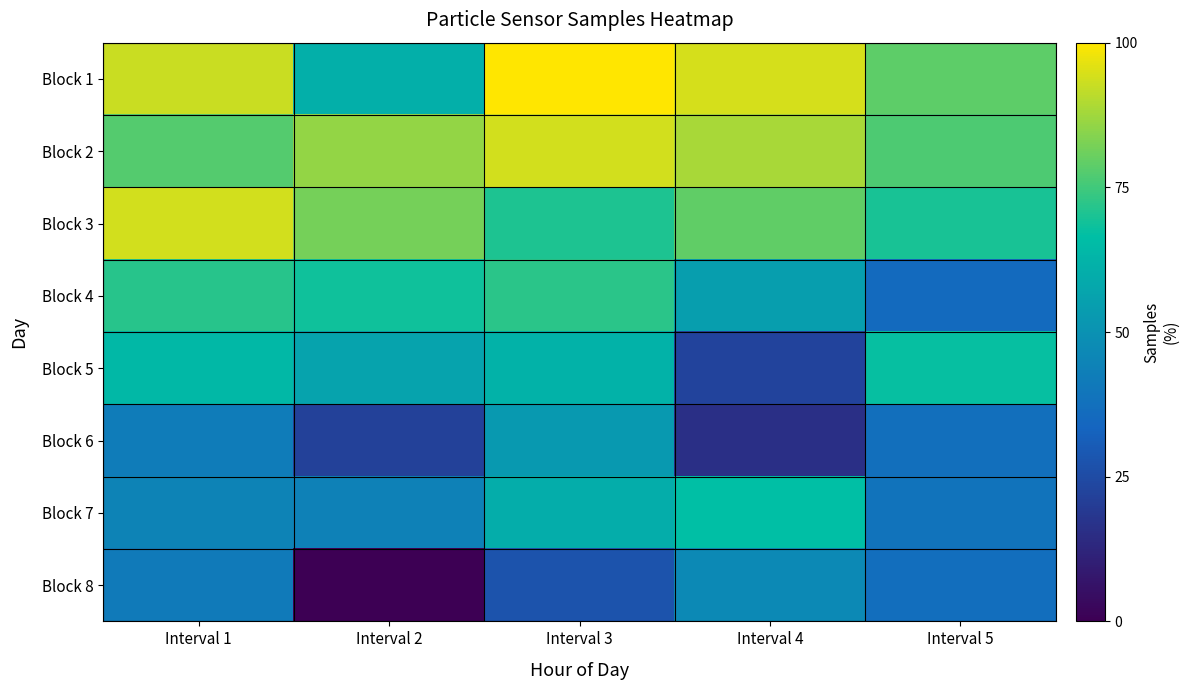

Rank the series by their maximum value, from highest to lowest.

Block 1, Block 2, Block 3, Block 4, Block 5, Block 7, Block 6, Block 8